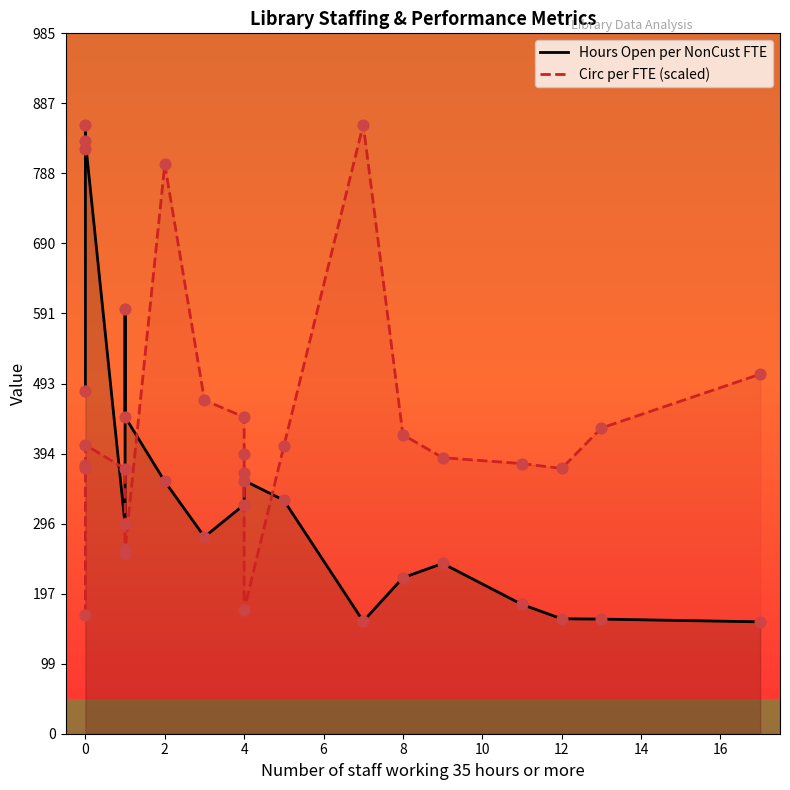

Which series contains the highest Y value?

Hours Open per NonCust FTE